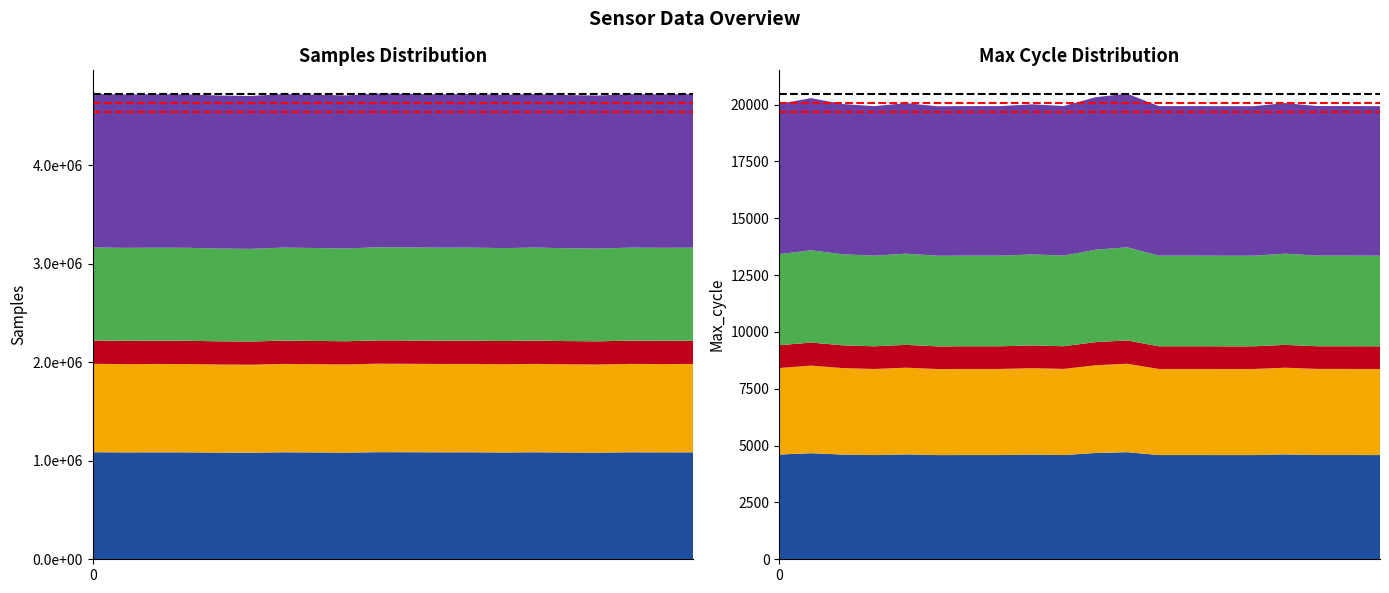

Reading left to right, list all the values displayed in this chart.

Max reference: 20482.0	20482.0
Threshold 1: 20072.4	20072.4
Threshold 2: 19662.7	19662.7